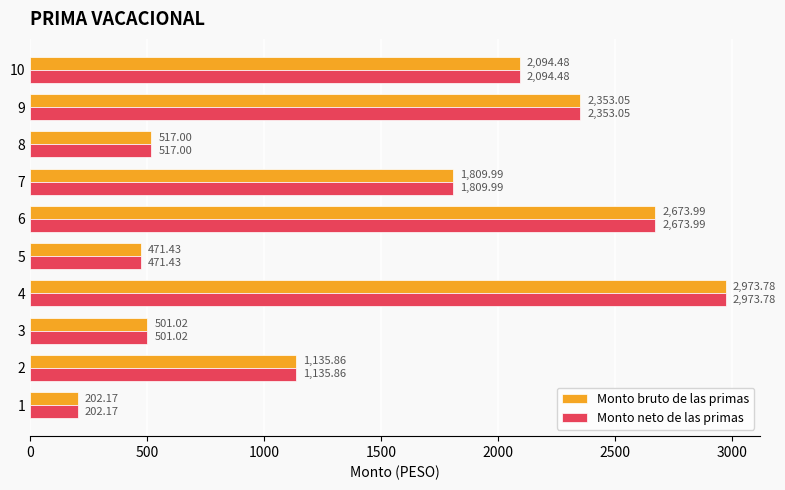

Rank the categories by Monto bruto de las primas value from highest to lowest.

4, 6, 9, 10, 7, 2, 8, 3, 5, 1